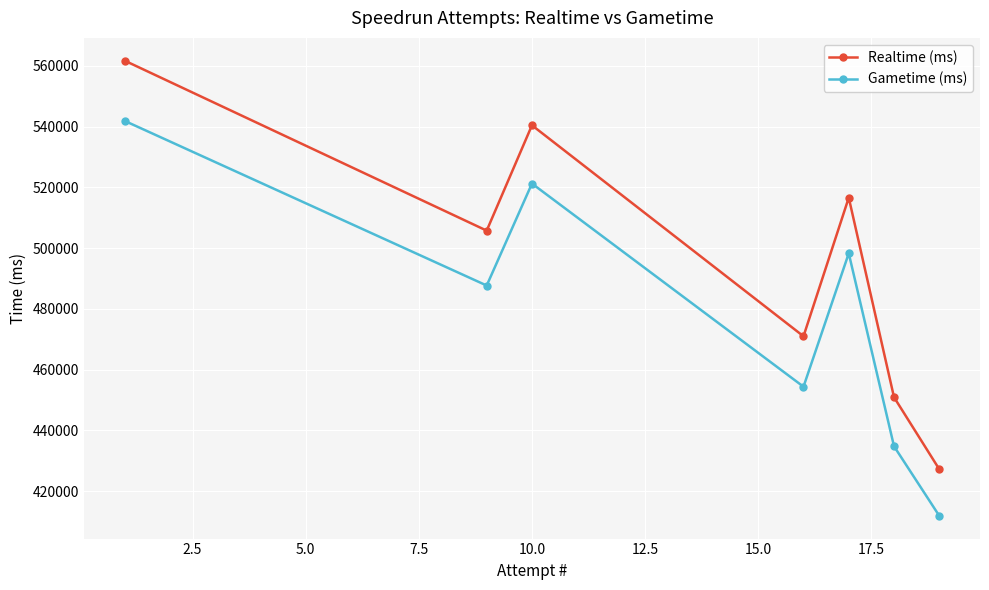

What is the smallest value displayed?

411866